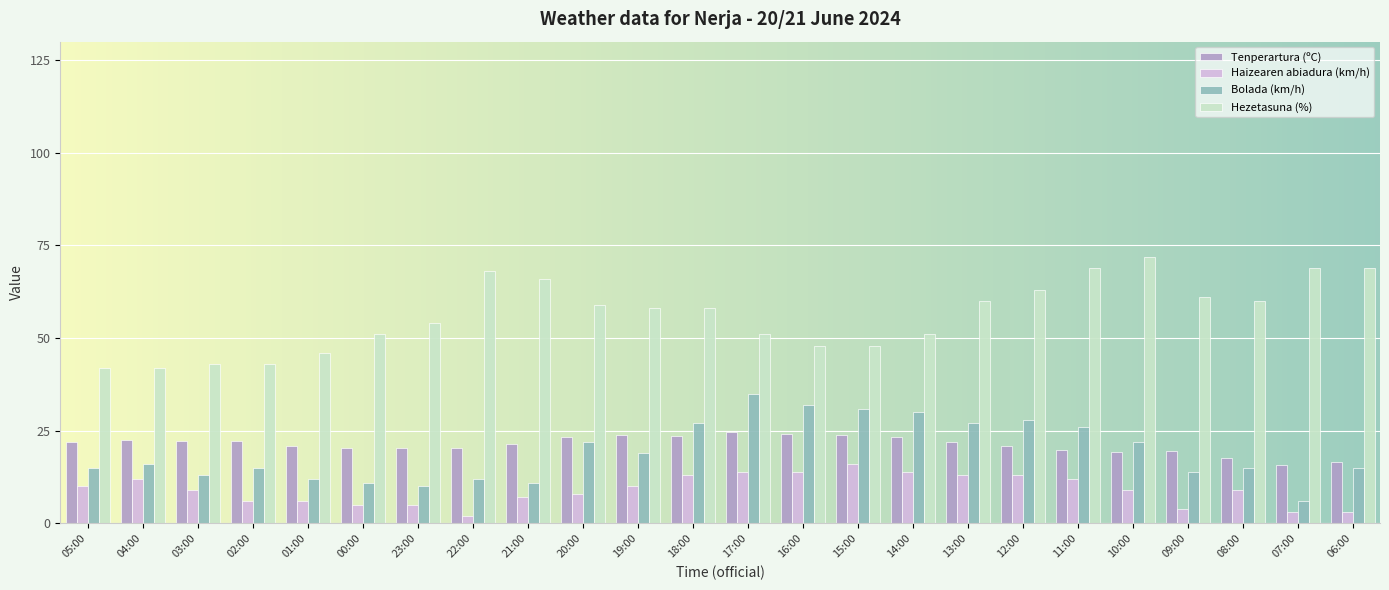

What is the spread (max minus min) of values at 11:00?

57.0